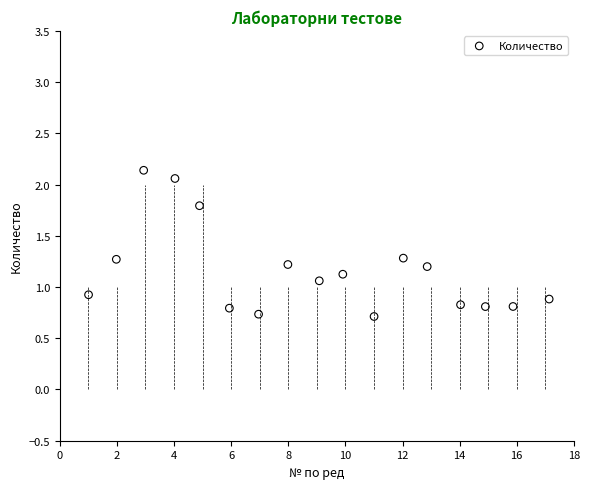

What is the range of X values (max minus min)?

16.1